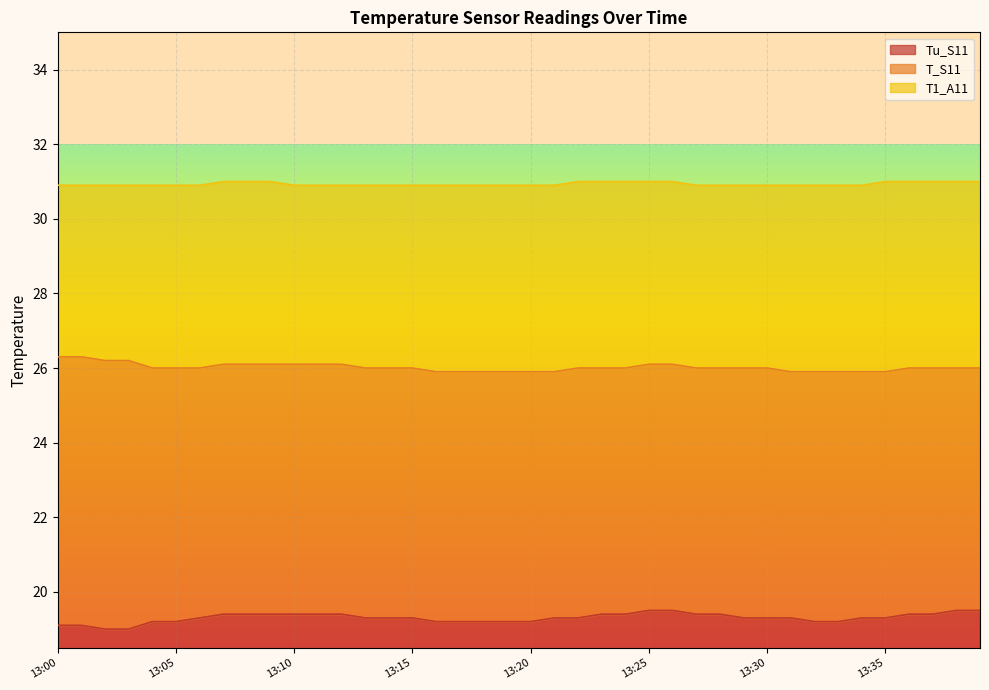

What is the value of the T_S11 point at the 36th from the left?

25.9